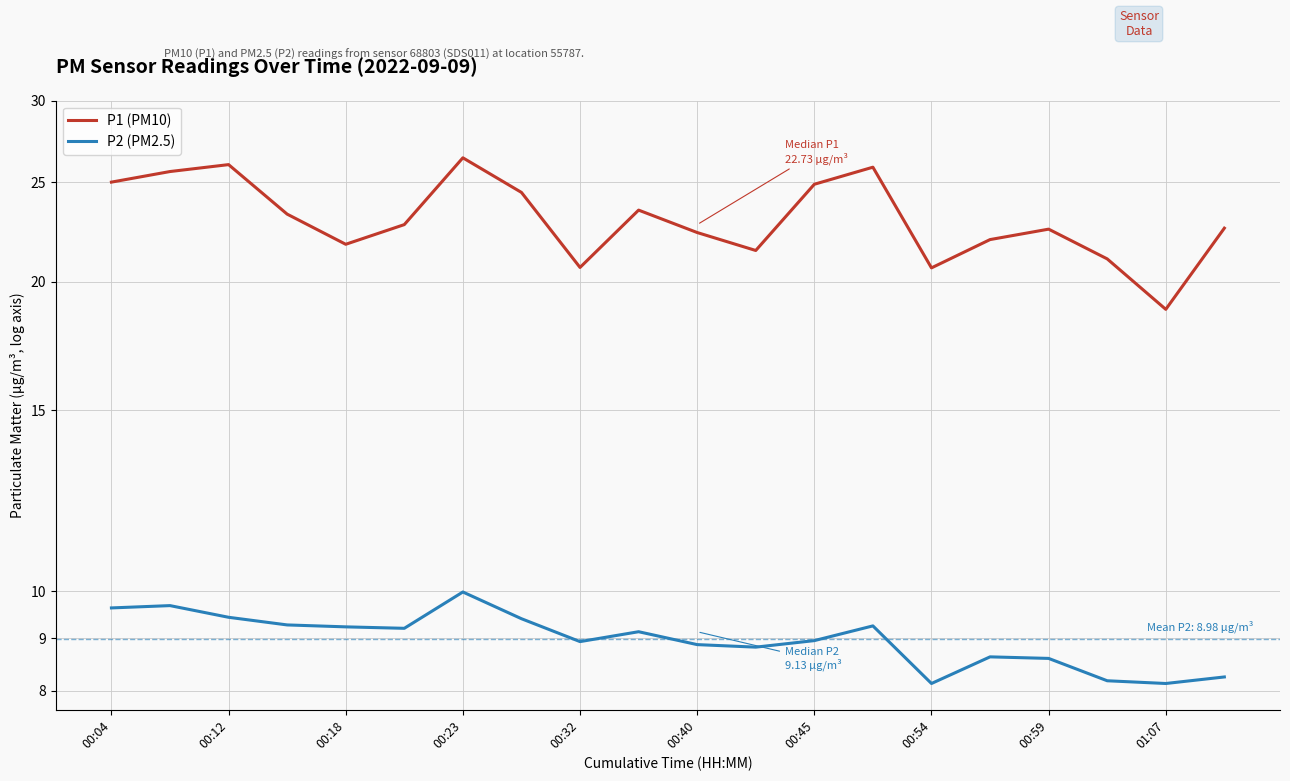

True or false: P2 (PM2.5) and P1 (PM10) intersect in this chart.

False